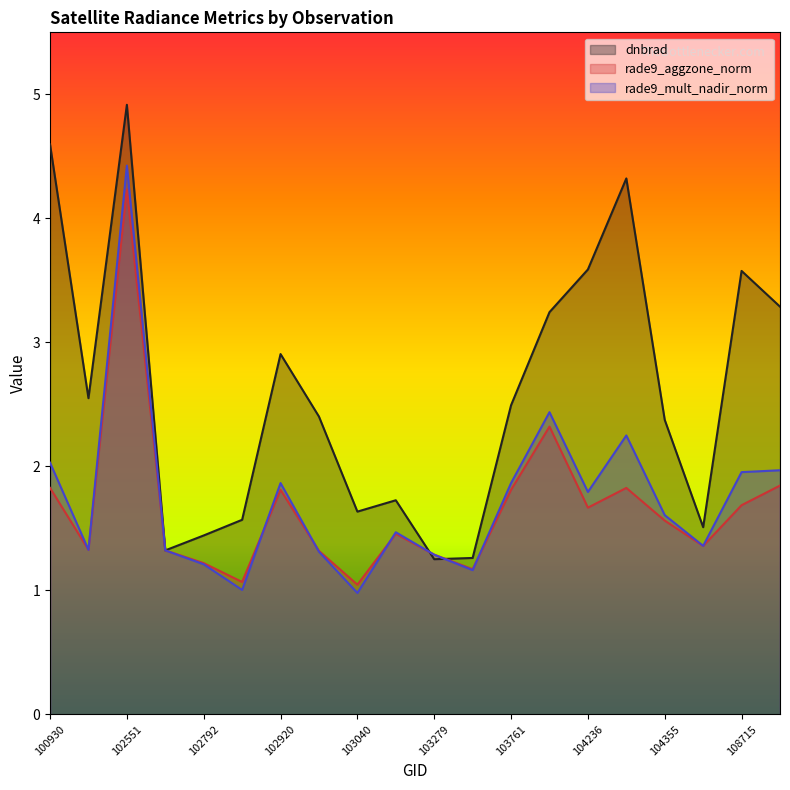

The value of rade9_mult_nadir_norm at 102912 is 0.5. True or false?

False